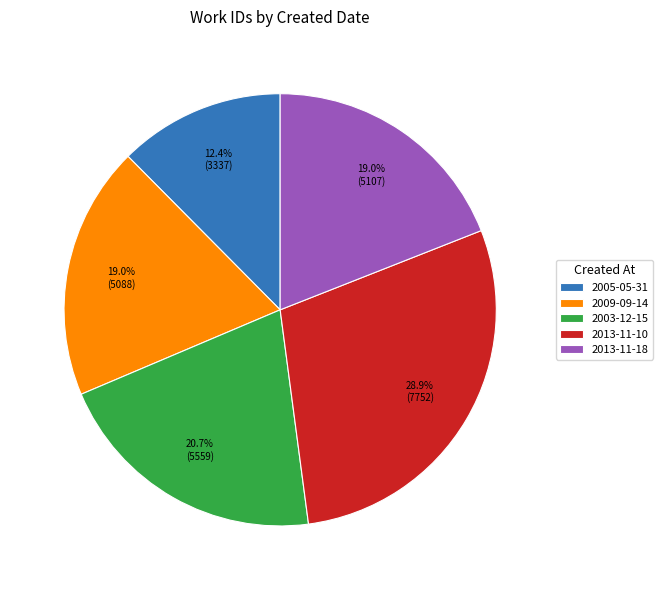

To the nearest percent, what portion does 2009-09-14 represent?

19%